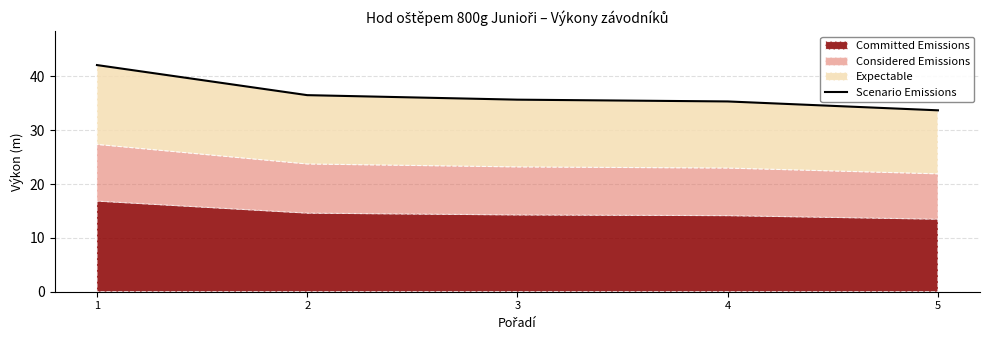

Reading left to right, extract all data points from this chart.

1=42.1	2=36.5	3=35.7	4=35.4	5=33.7